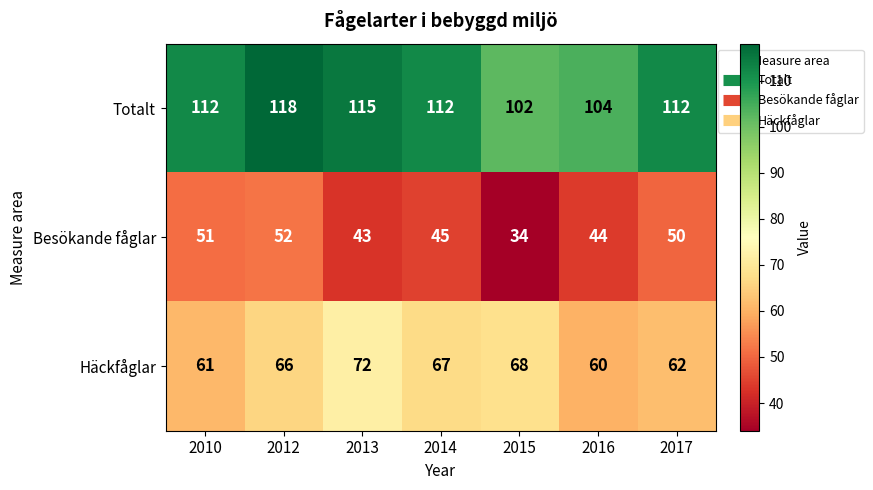

At which category is the sum across all series the highest?

2012